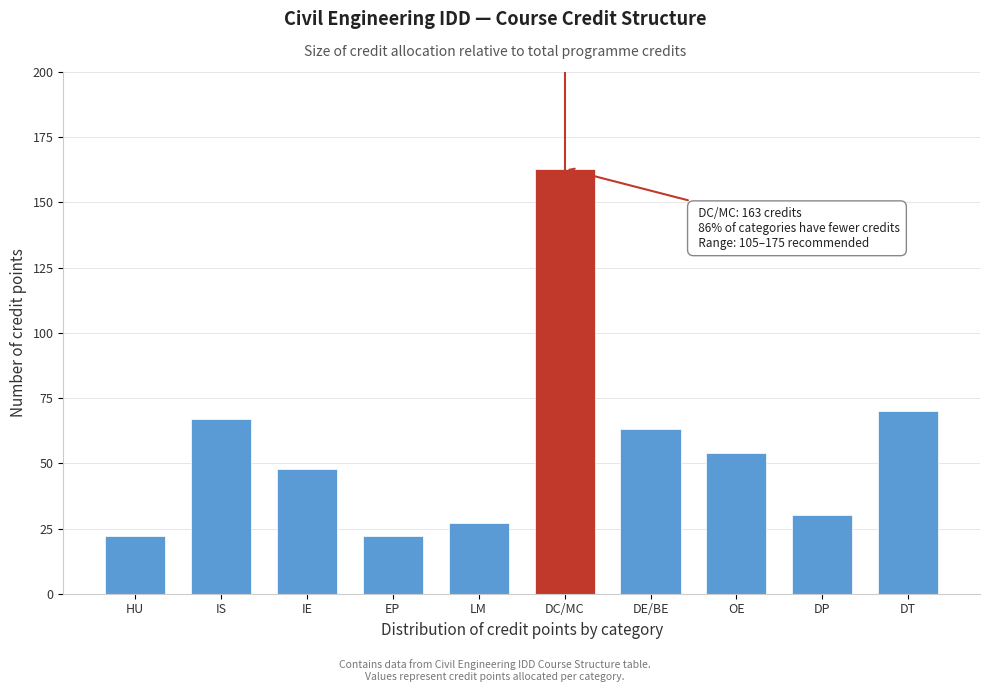

Reading left to right, transcribe all the data shown in this chart.

22	67	48	22	27	163	63	54	30	70